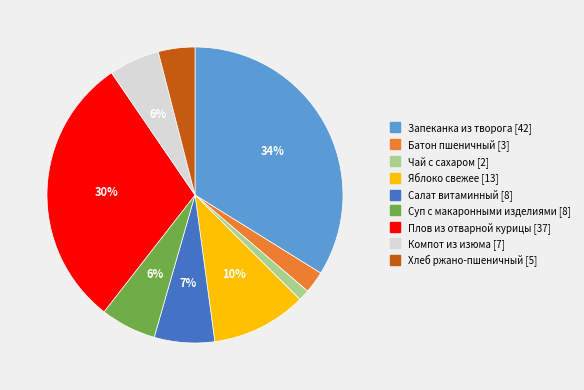

Between Батон пшеничный and Хлеб ржано-пшеничный, which is larger?

Хлеб ржано-пшеничный